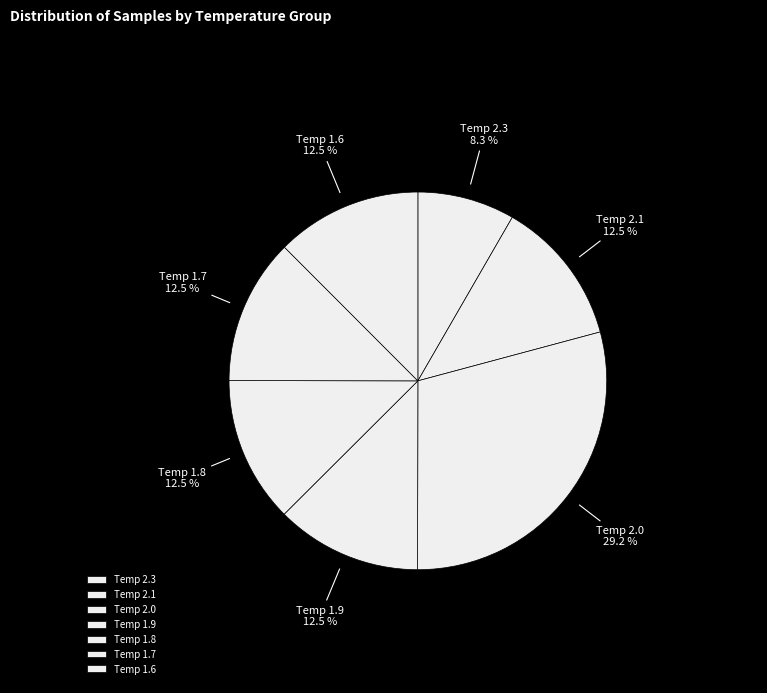

Does Temp 2.3 represent more than half of the total?

No